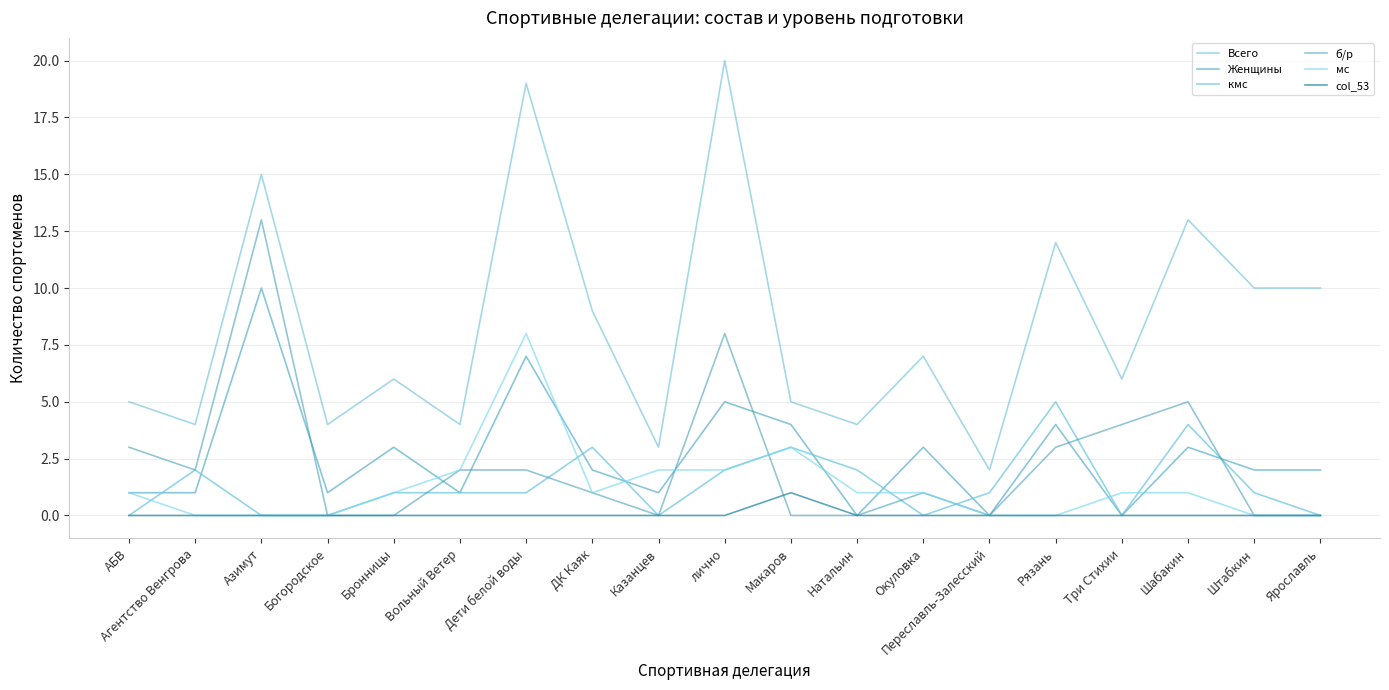

In кмс, how many points are higher than both neighbors (excluding endpoints)?

5